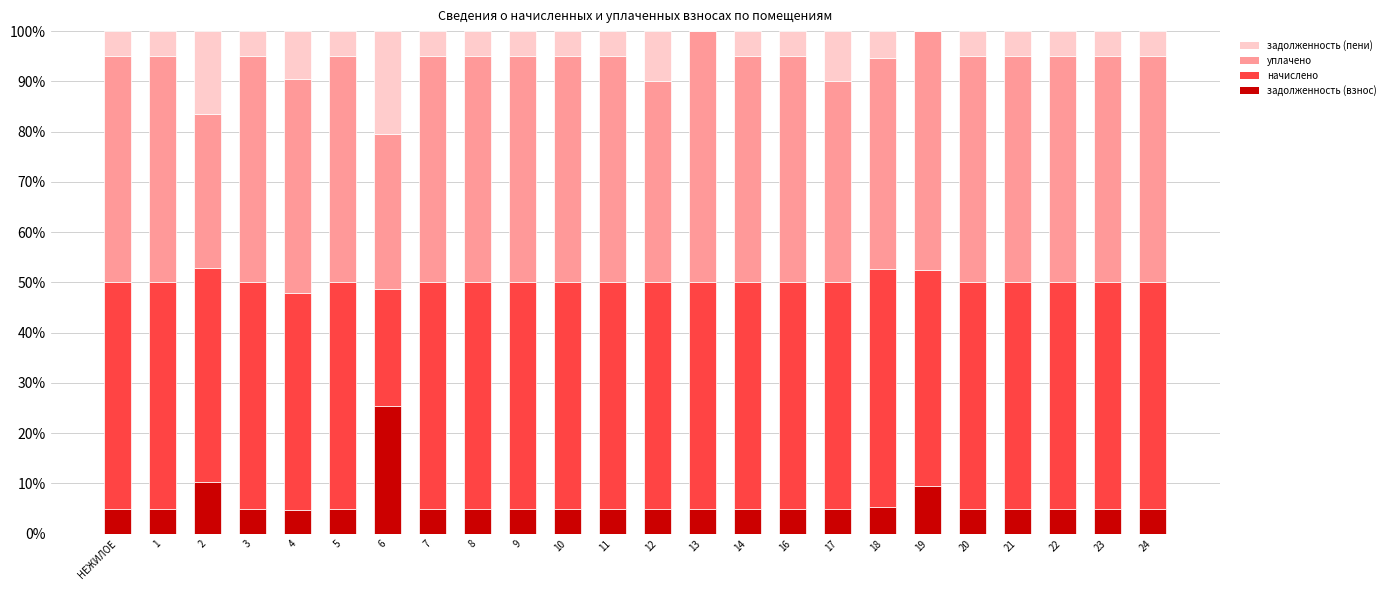

The value of задолженность (взнос) at НЕЖИЛОЕ is 5.0. True or false?

True